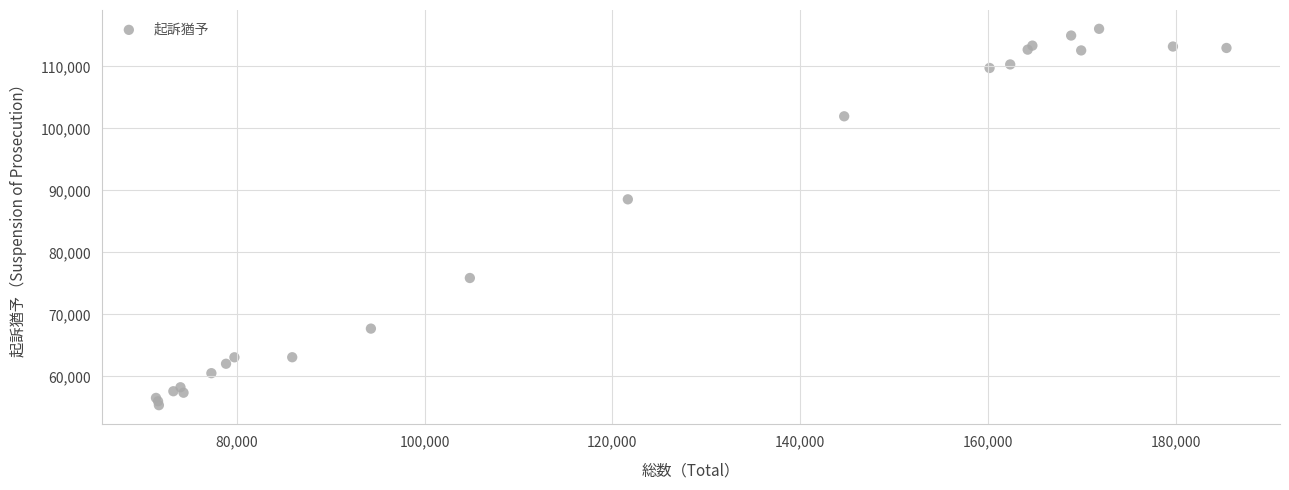

What Y value in the scatter plot is closest to 85710?

88560